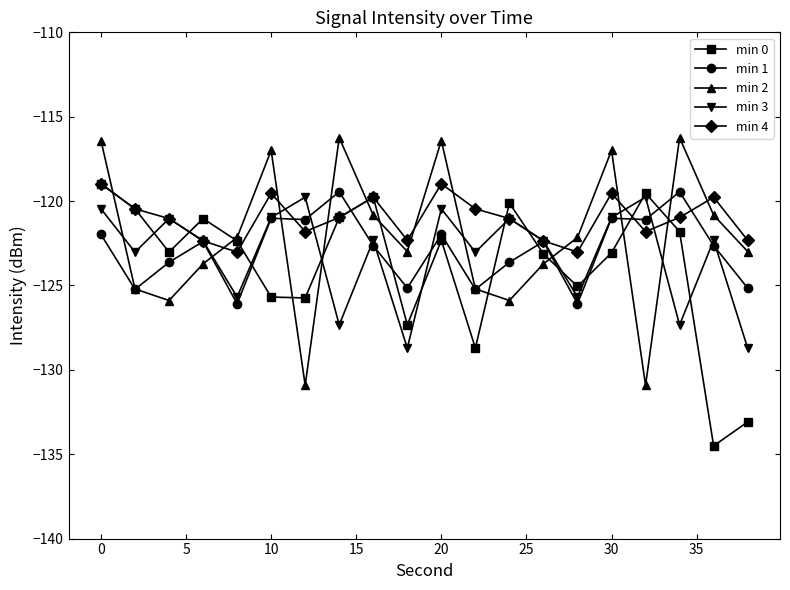

What is the value of the min 2 point at the 13th from the left?

-125.9